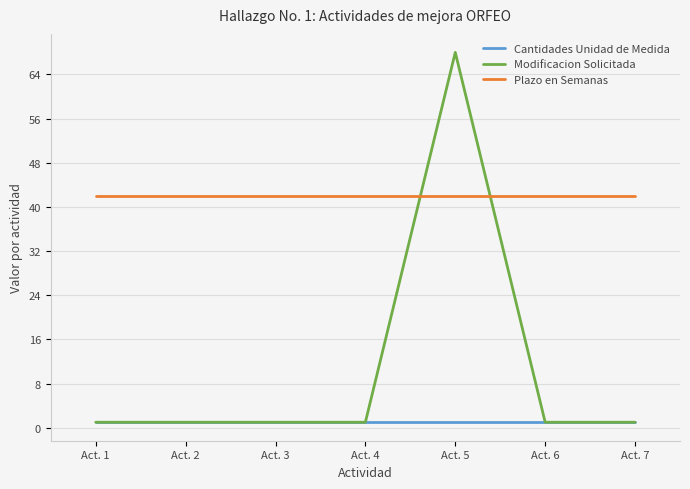

What is the total value across all series at Act. 2?

44